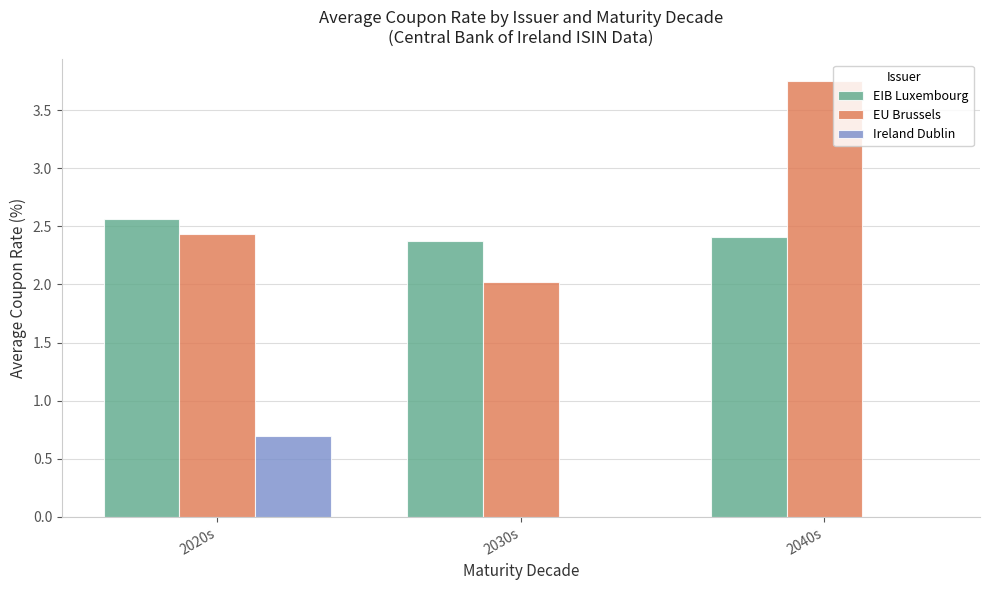

Which series changed the most between 2020s and 2030s?

Ireland Dublin